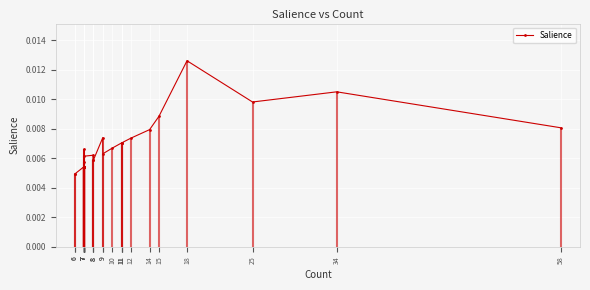

Reading left to right, transcribe all the data shown in this chart.

58=0.0	34=0.0	25=0.0	18=0.0	15=0.0	14=0.0	12=0.0	11=0.0	11=0.0	11=0.0	10=0.0	9=0.0	9=0.0	8=0.0	8=0.0	8=0.0	7=0.0	7=0.0	7=0.0	7=0.0	7=0.0	7=0.0	7=0.0	7=0.0	7=0.0	7=0.0	7=0.0	7=0.0	7=0.0	7=0.0	6=0.0	6=0.0